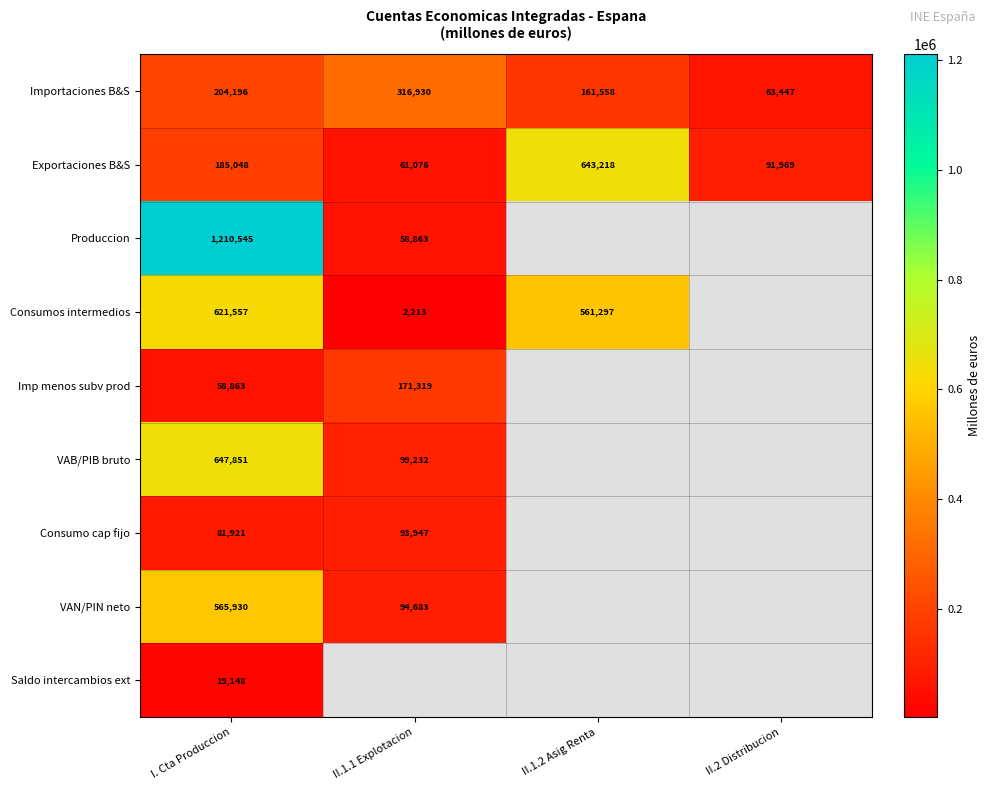

Is it true that Produccion equals 28084.8 at II.1.1 Explotacion?

False